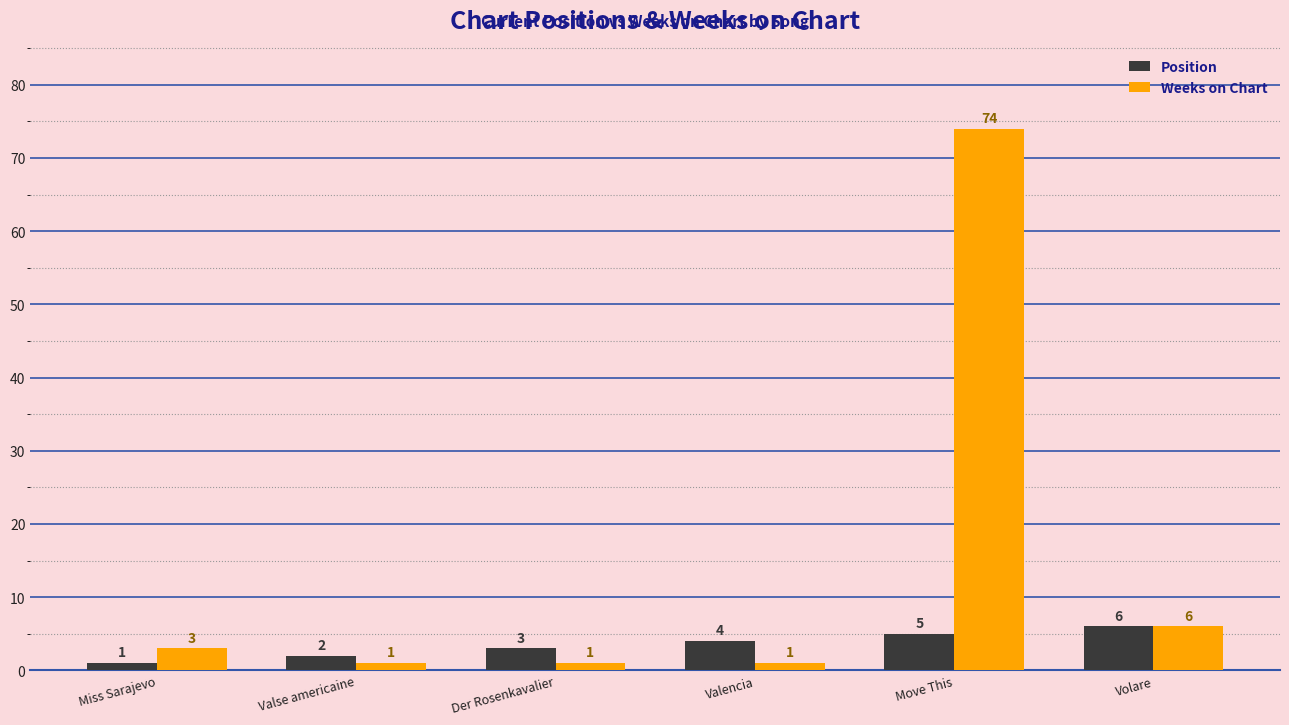

True or false: Position has a value of 4 at Valencia.

True